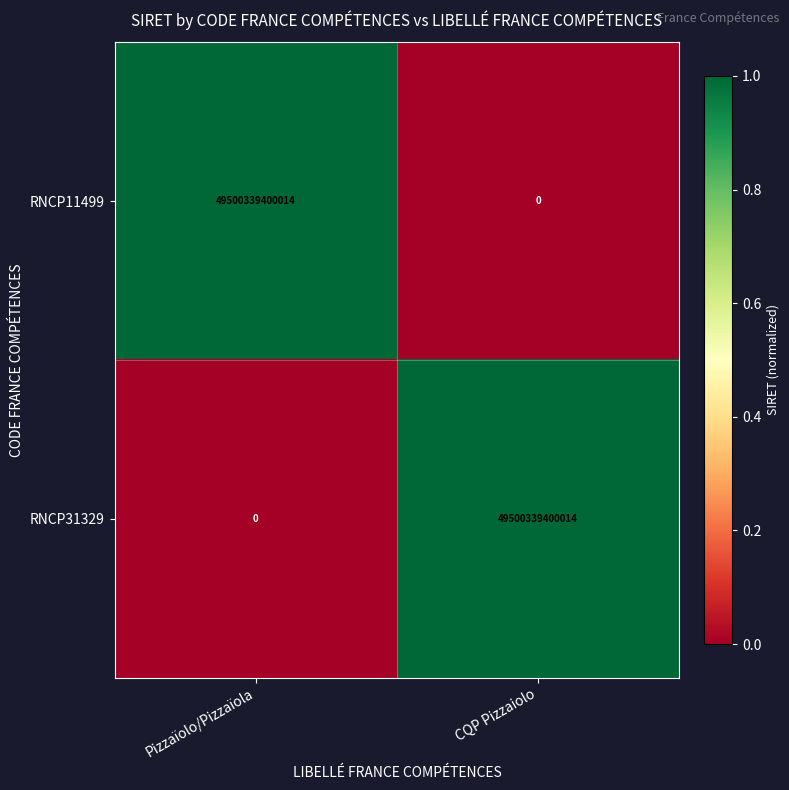

Is it true that RNCP11499 equals 34299194361494 at CQP Pizzaiolo?

False